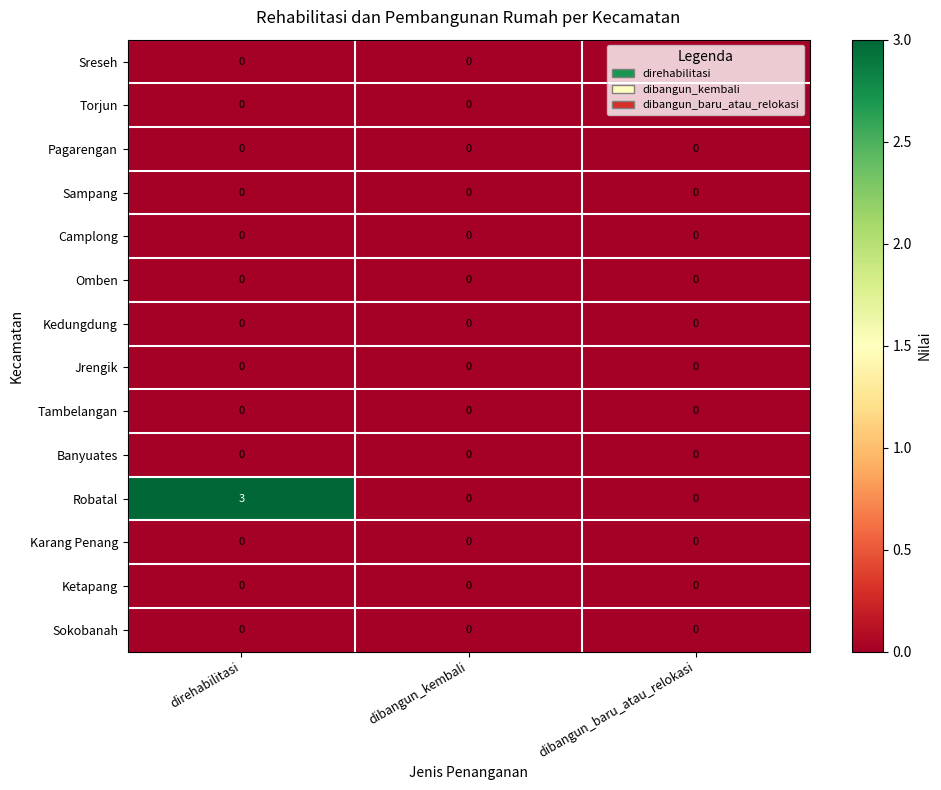

Is it true that Camplong equals 0 at direhabilitasi?

True